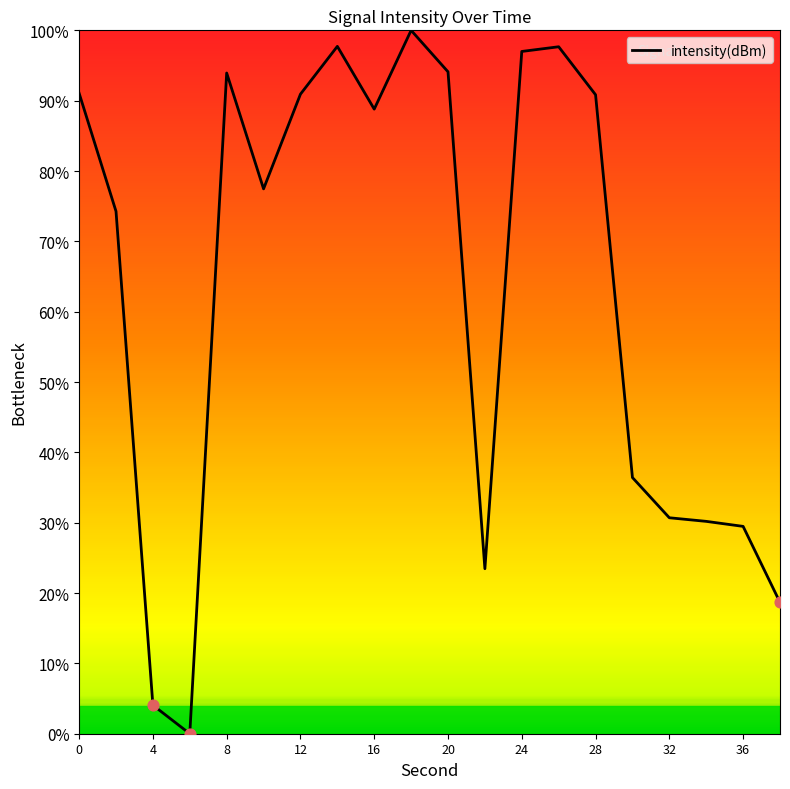

What is the greatest value displayed?

100.0